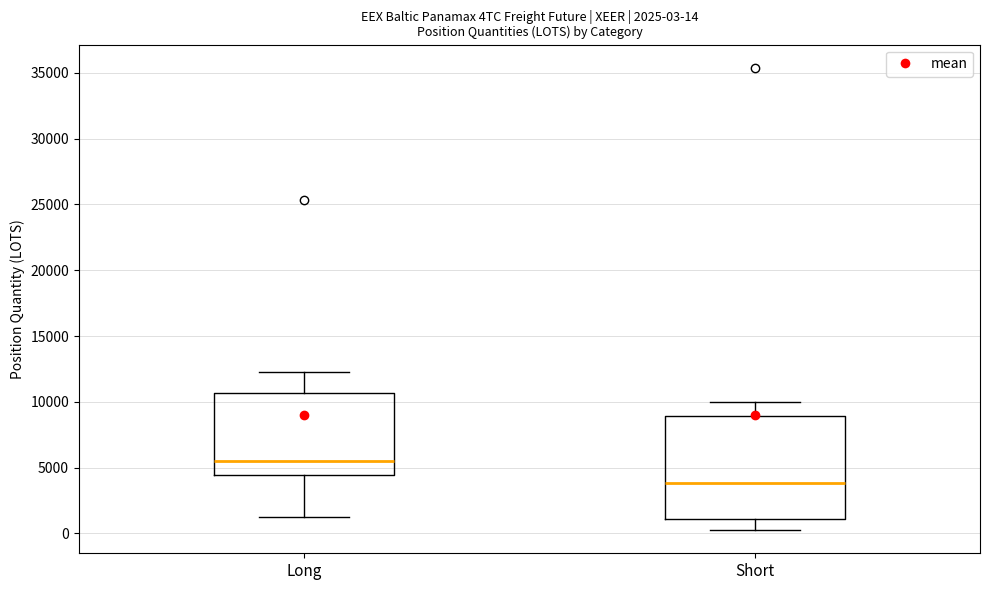

Comparing the boxes themselves (not the whiskers), which one is the tallest?

Short